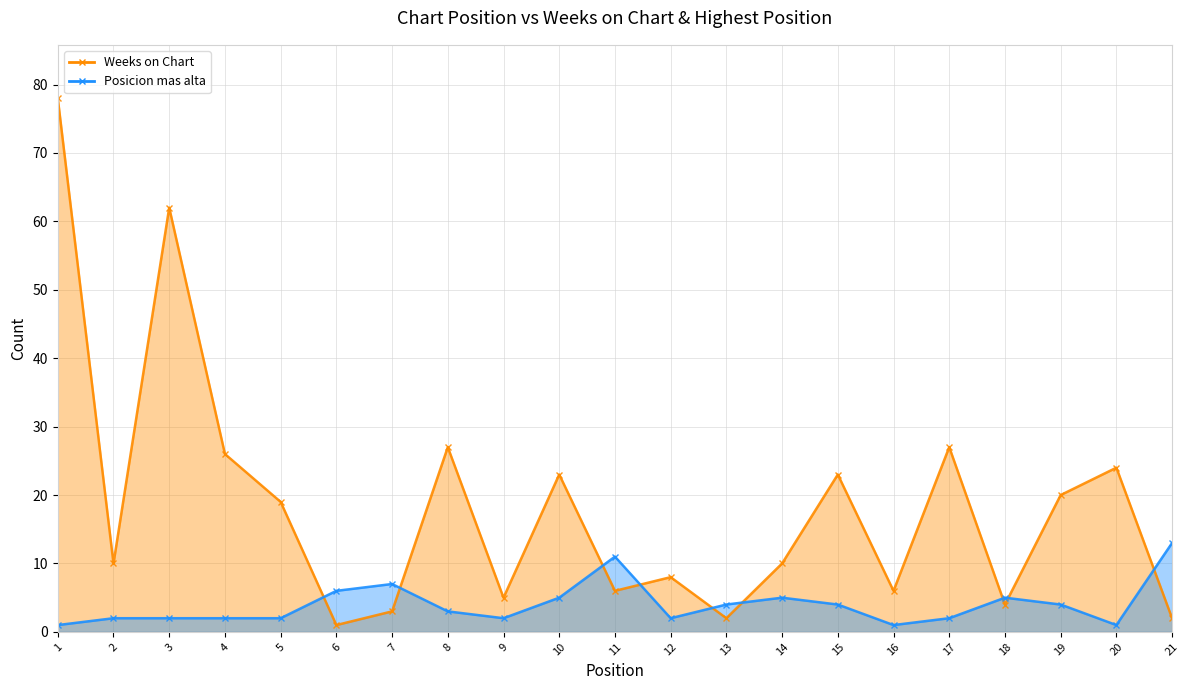

Which has a higher value, 19 or 11?

19